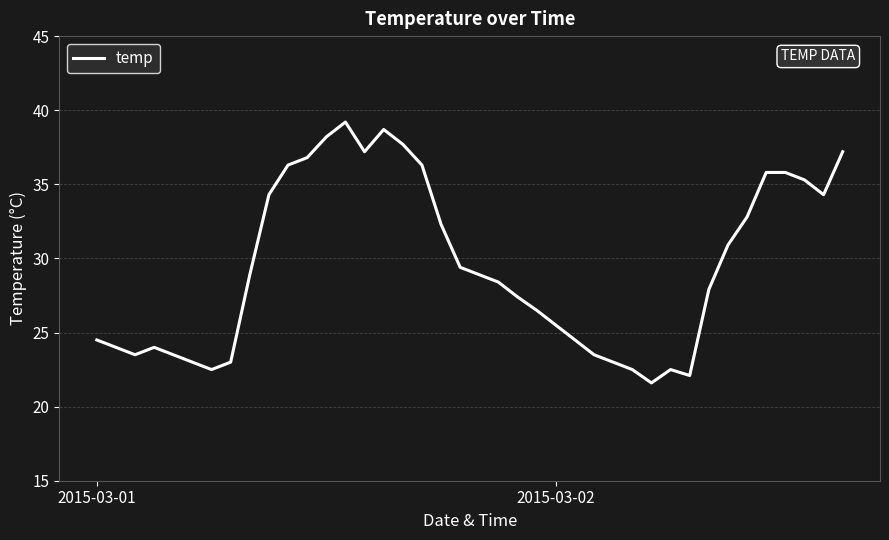

What is the difference between the maximum and minimum values?

17.6